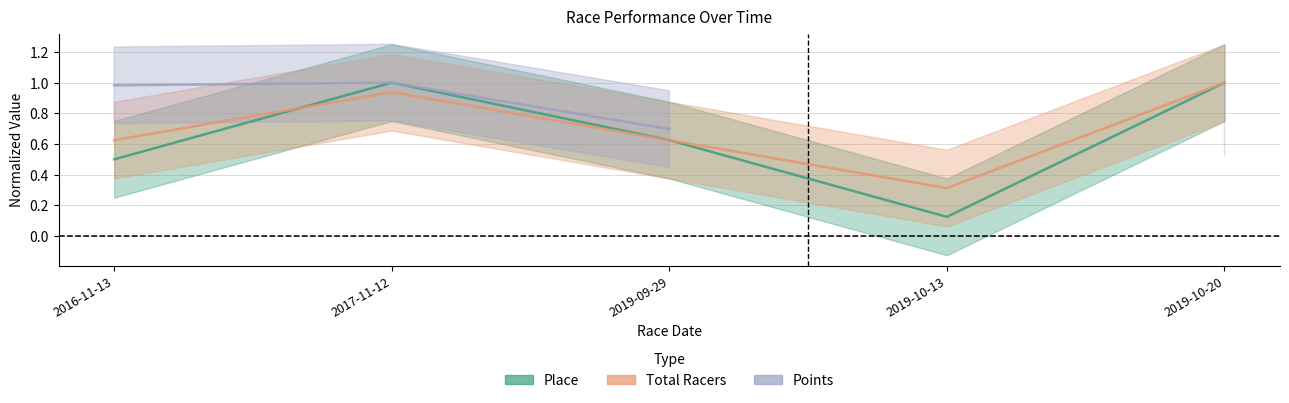

True or false: Points has a value of 1.0 at 2016-11-13.

True